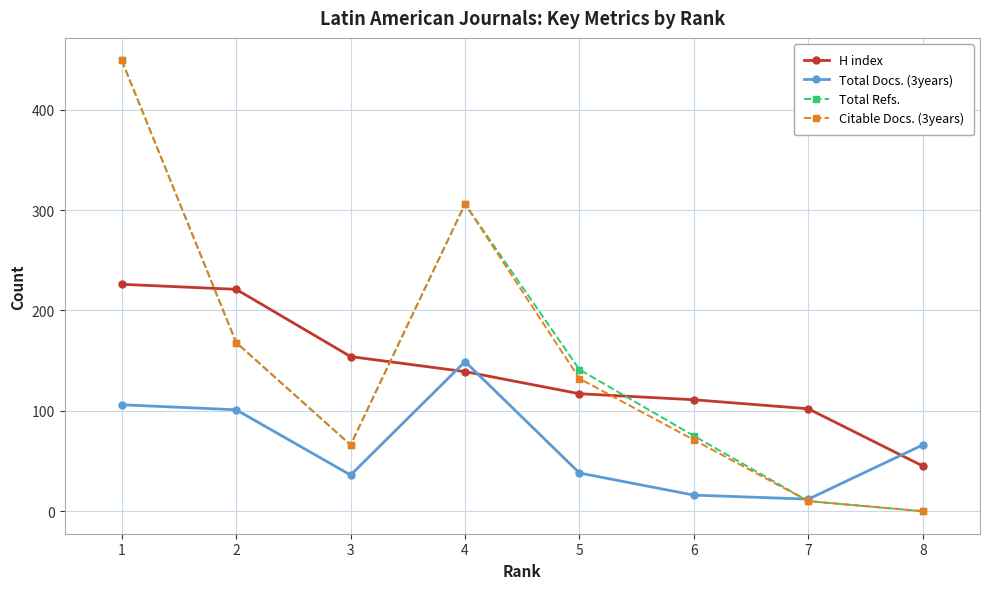

Which series ends up on top after the final intersection of Total Docs. (3years) and Citable Docs. (3years)?

Total Docs. (3years)